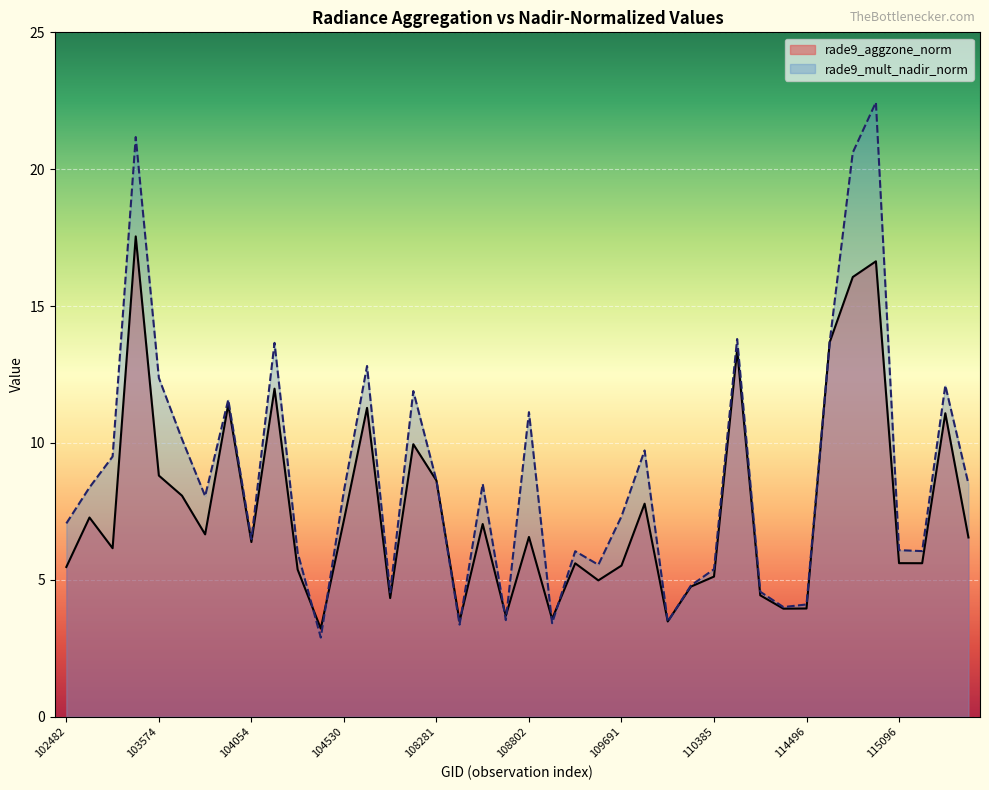

How many interior local peaks does the rade9_mult_nadir_norm series have?

12